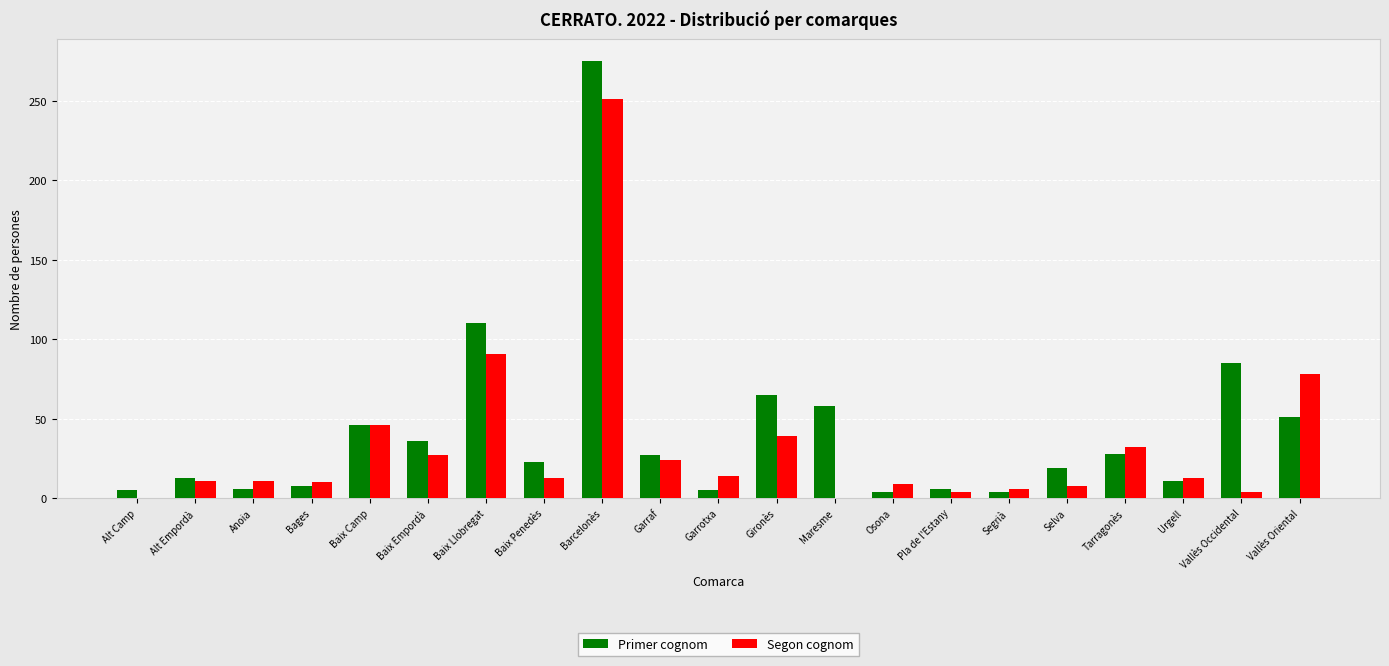

What is the difference between the Primer cognom values at Bages and Vallès Occidental?

77